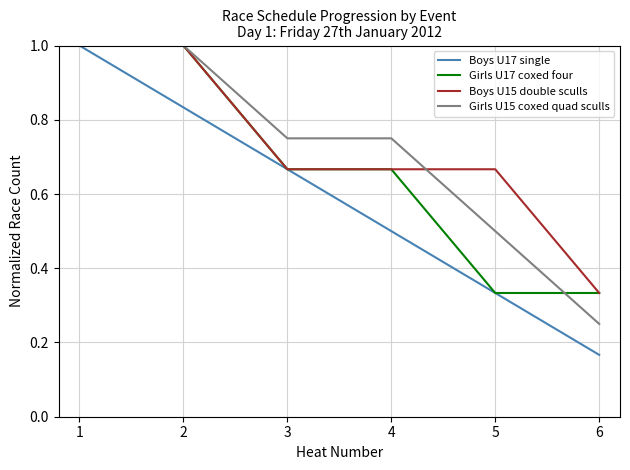

The value of Girls U15 coxed quad sculls at 1 is 1.6. True or false?

False